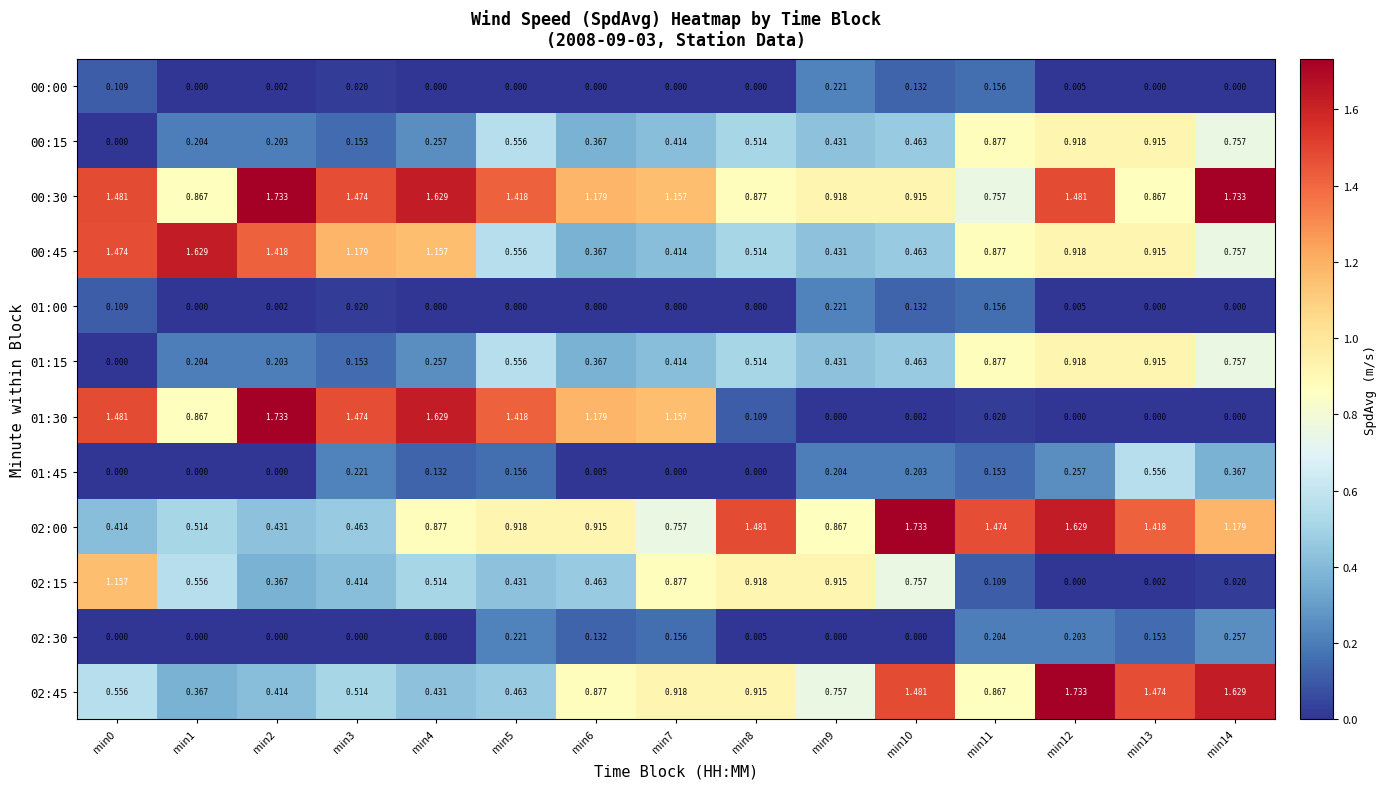

Between min5 and min6, which series saw the biggest shift?

02:45